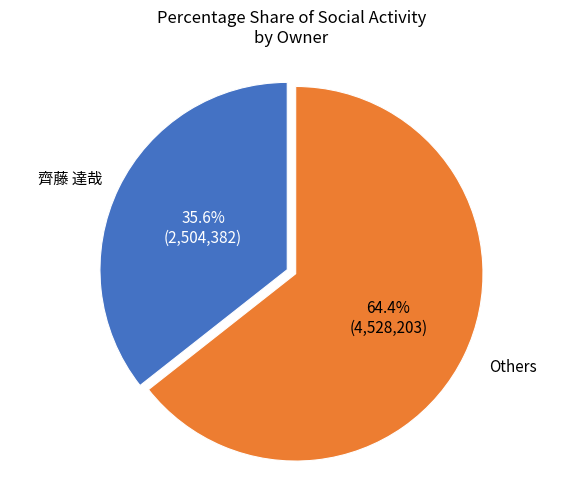

Is there any slice that represents more than half of the pie?

Yes